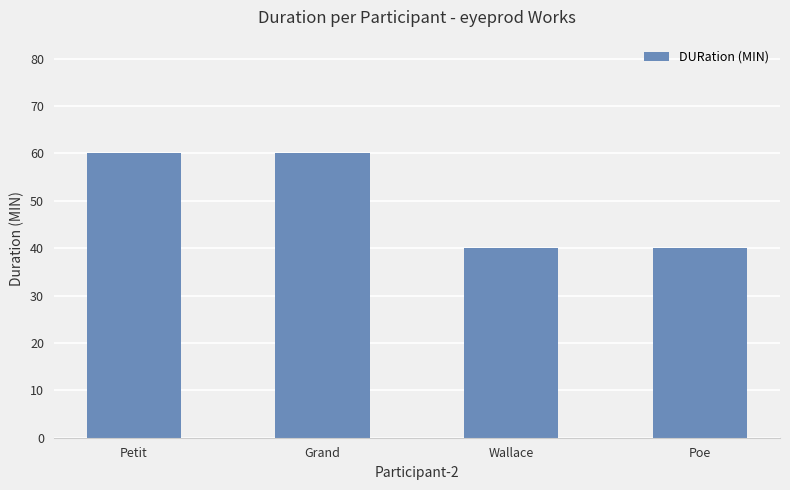

The chart shows a value of 70 at Poe. True or false?

False